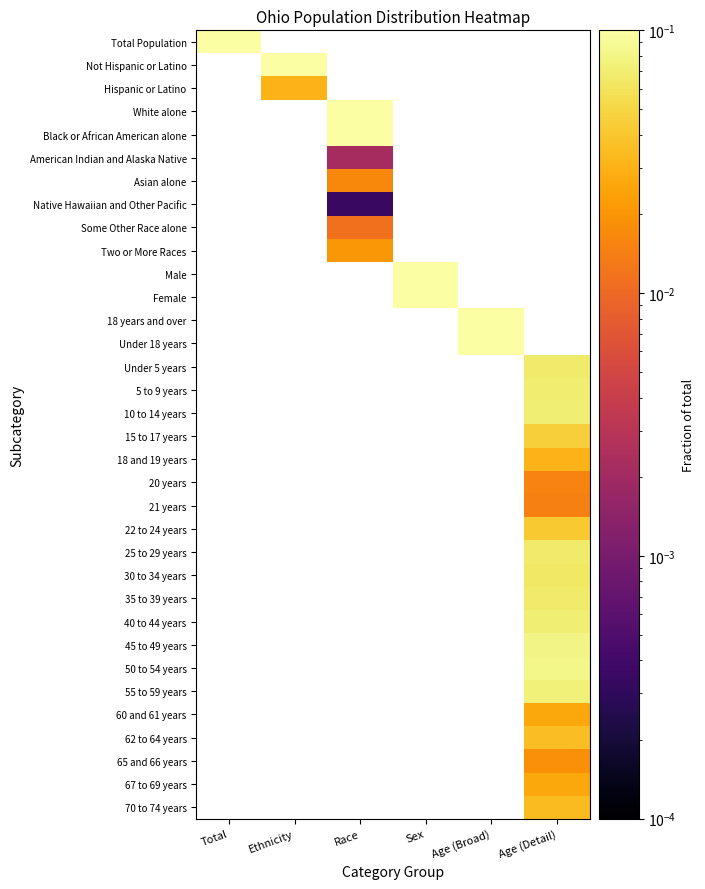

At which category does the chart reach its peak across all series?

Total